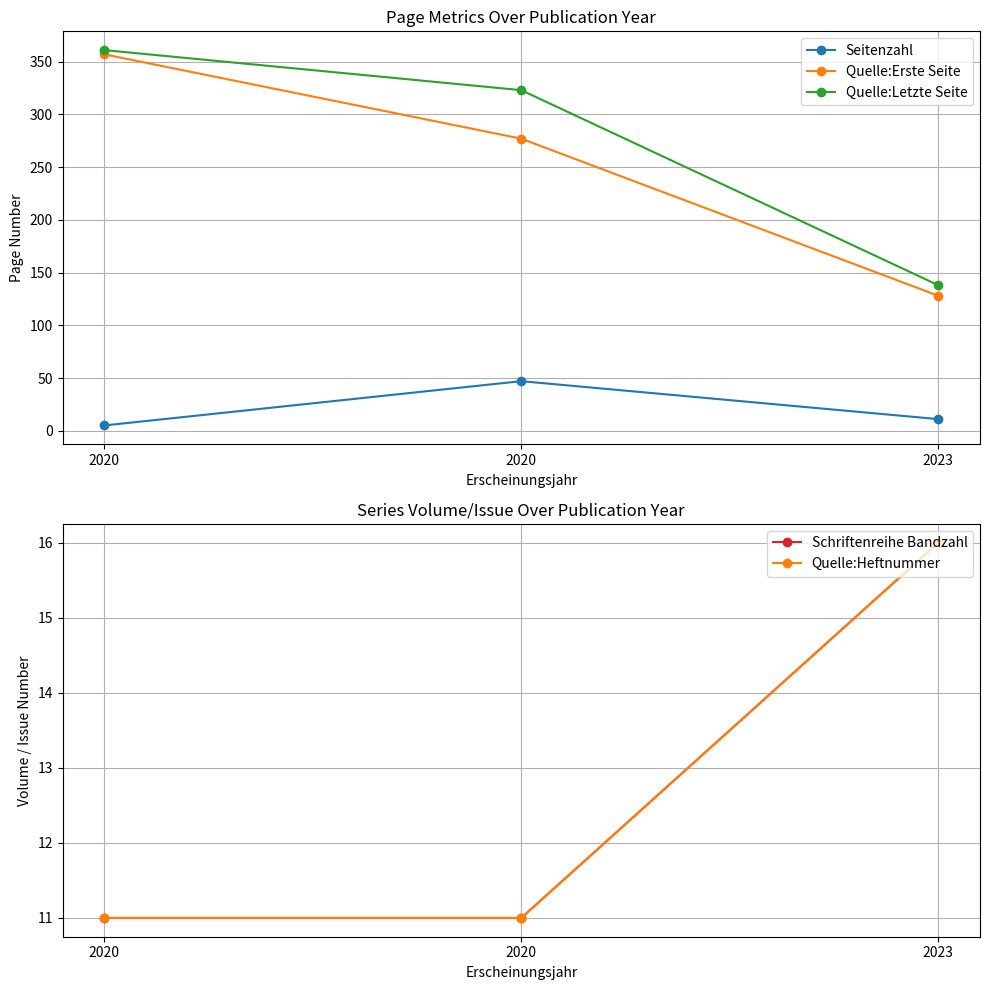

The Quelle:Letzte Seite series shows 138 at 2023. True or false?

True